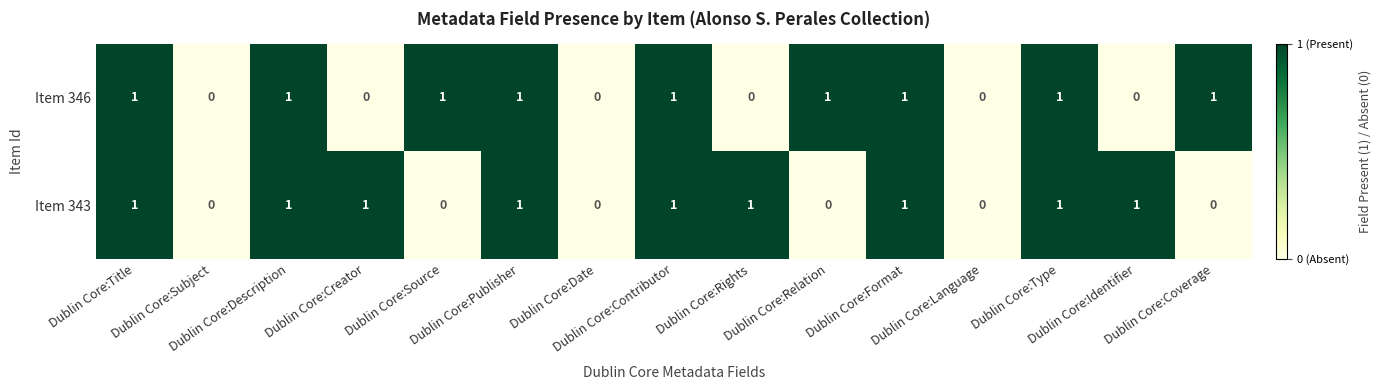

How many data points does each series have?

15